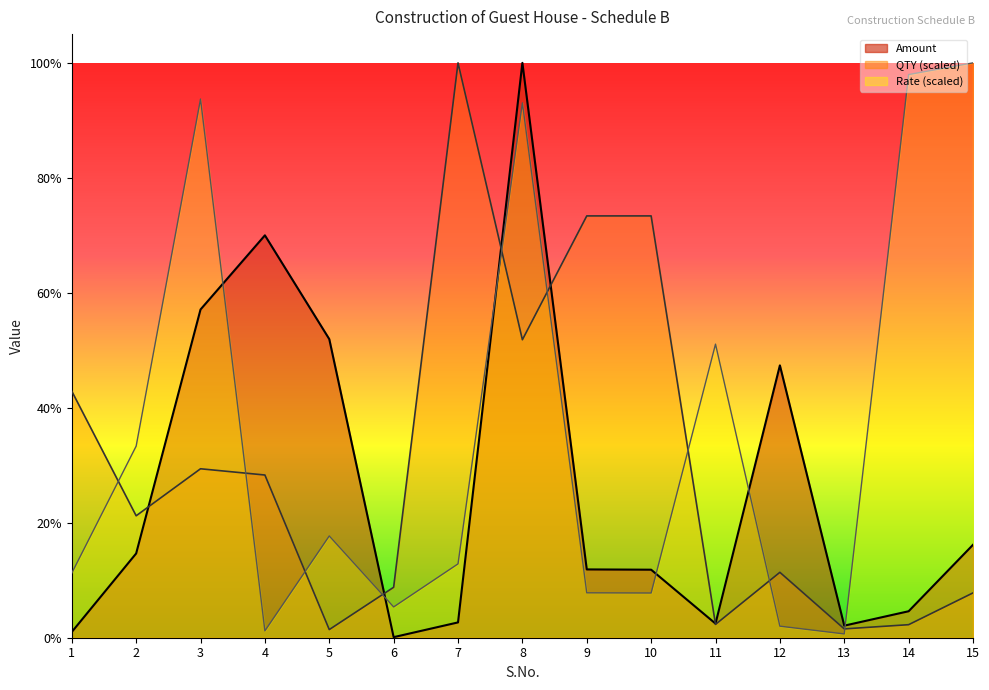

What is the average value of the Amount series?

658950.0